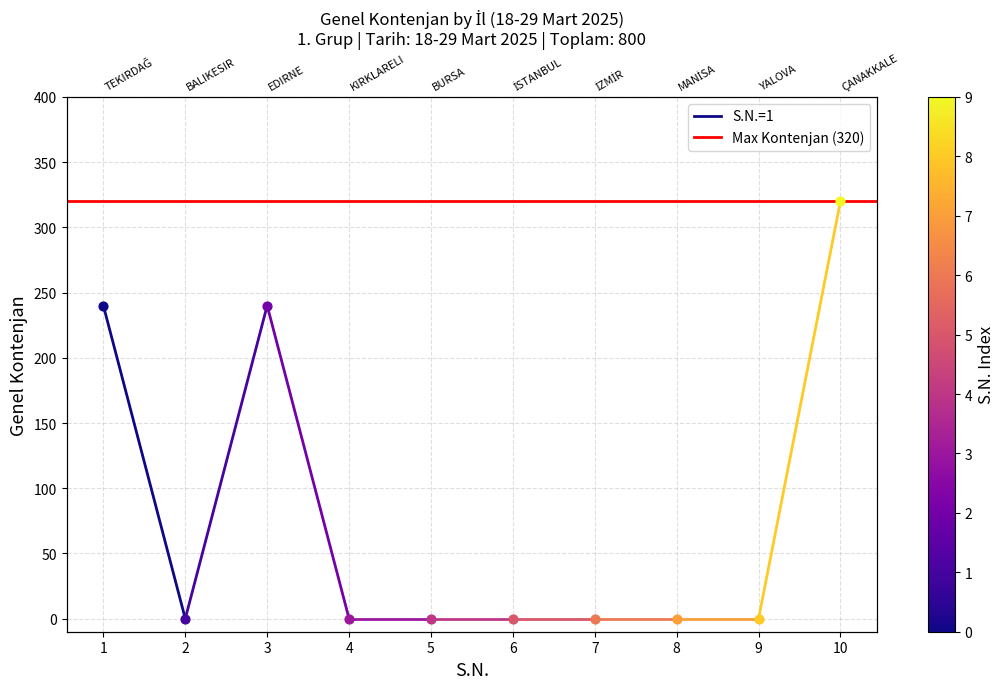

What are all the series names shown in the legend?

S.N.=1, Max Kontenjan (320)